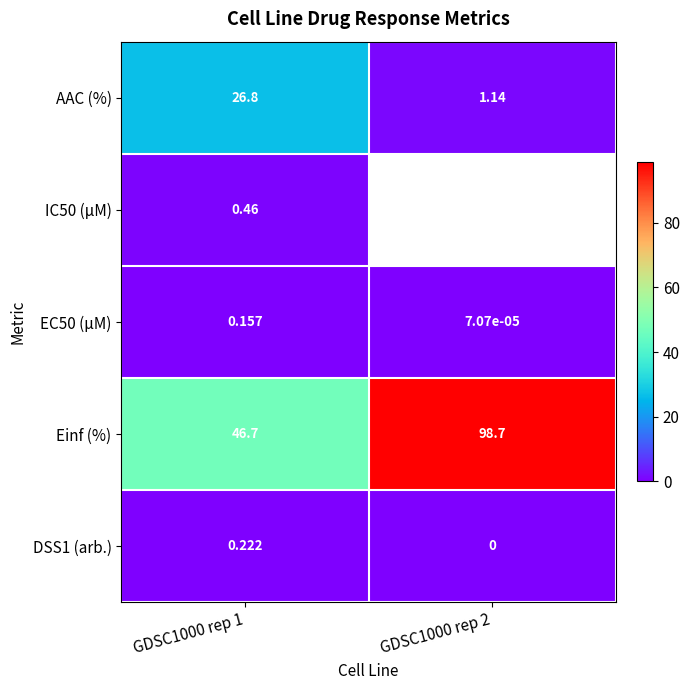

True or false: Einf (%) has a value of 46.7 at GDSC1000 rep 1.

True